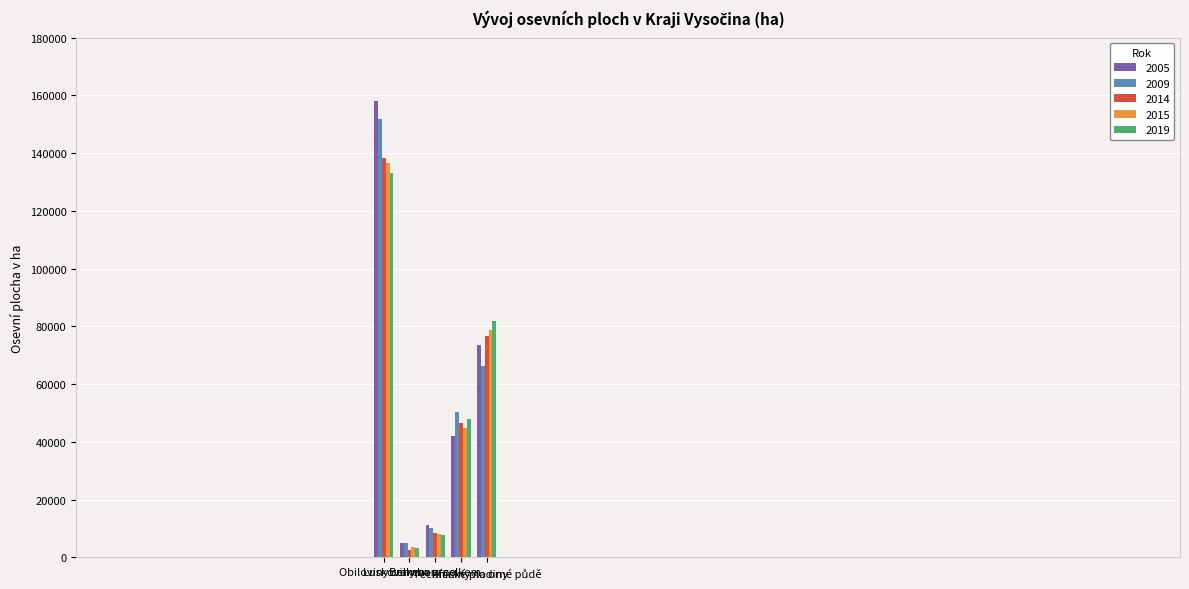

What is the greatest value displayed?

157875.0